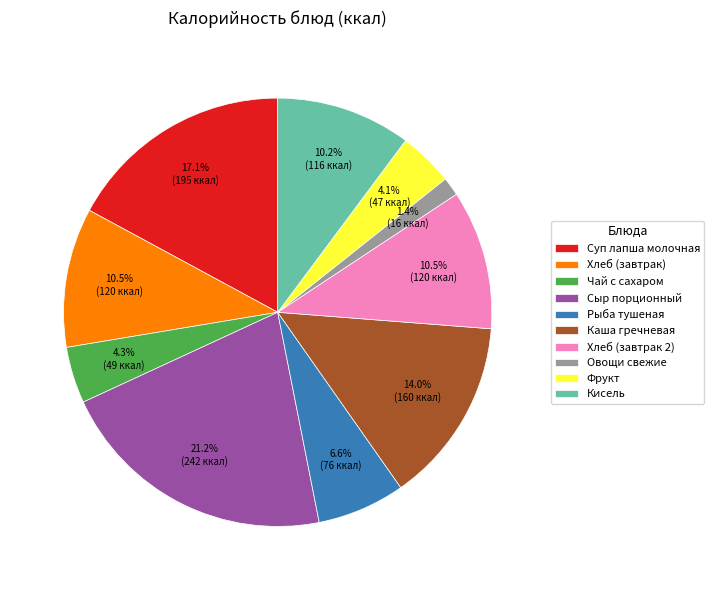

To the nearest percent, what is the difference between the largest and smallest slice percentages?

20%